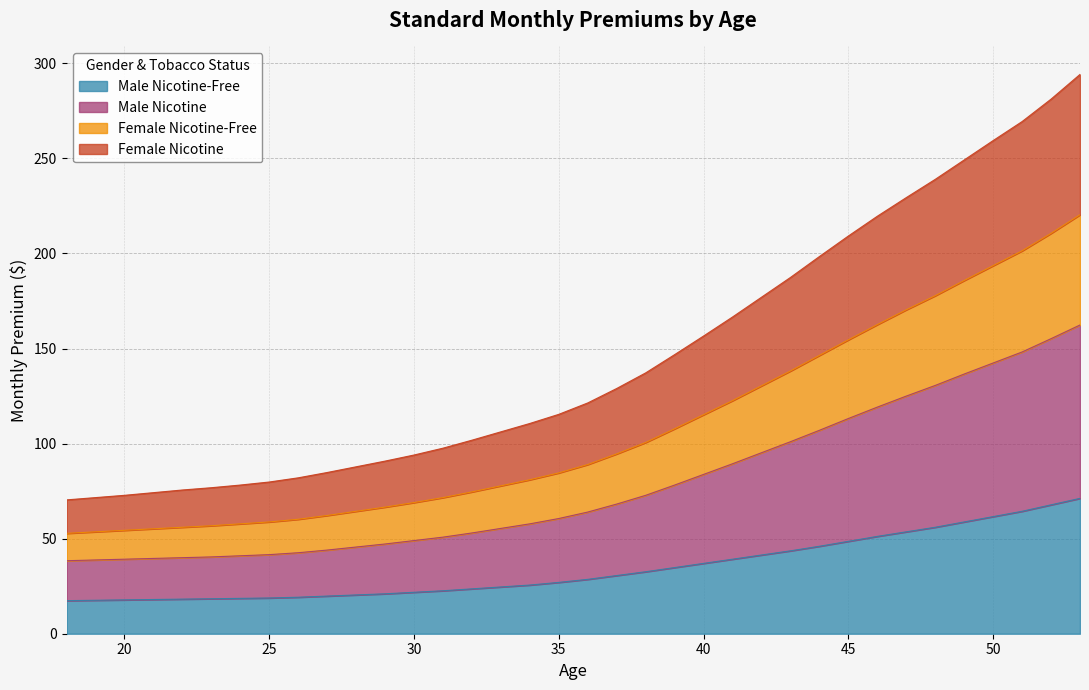

What is the smallest value displayed?

17.4